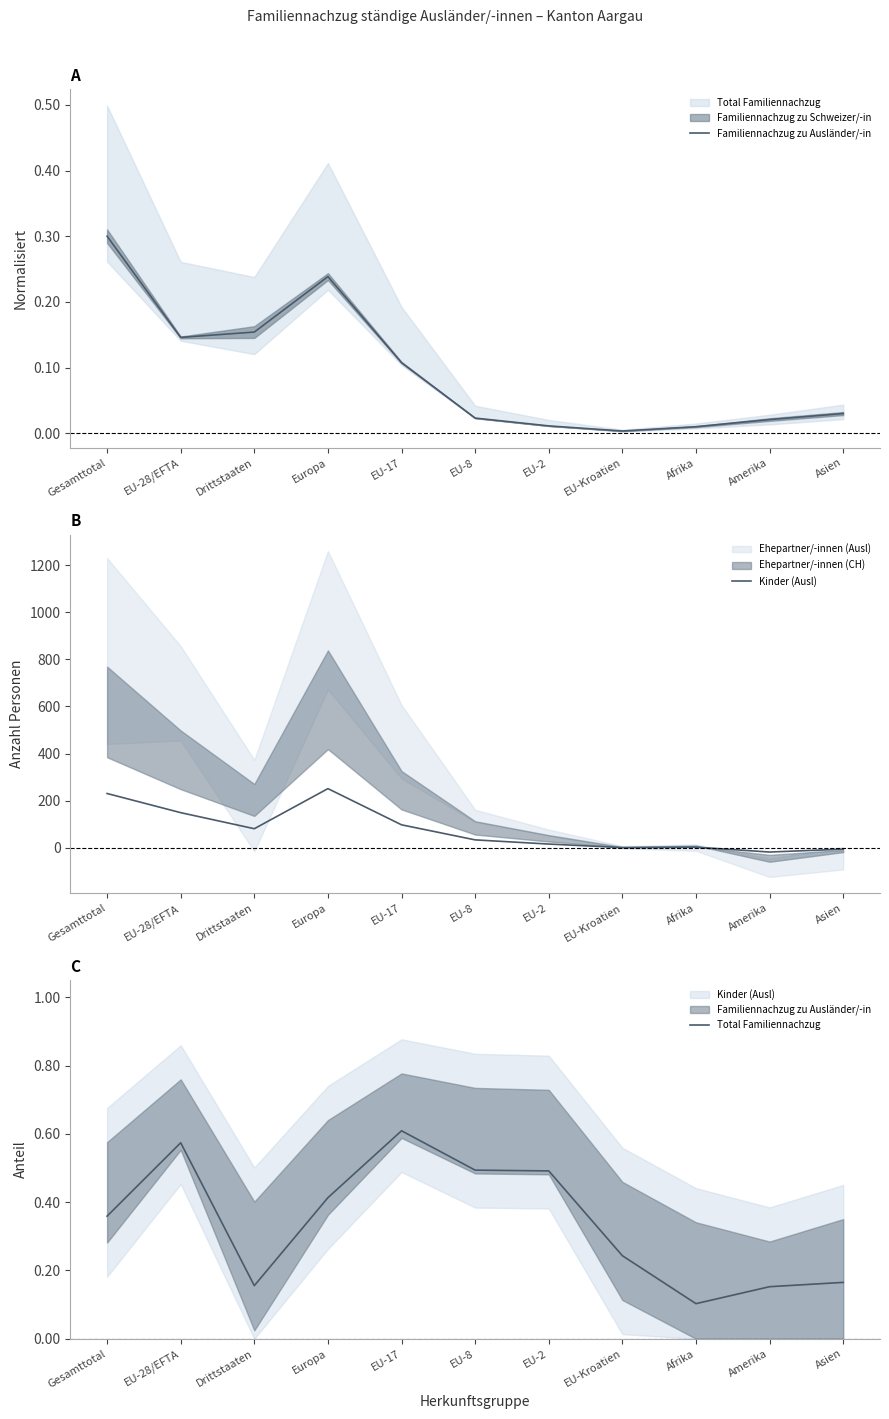

After their last crossing, which series has the higher values: Familiennachzug zu Ausländer/-in or Kinder (Ausl)?

Familiennachzug zu Ausländer/-in